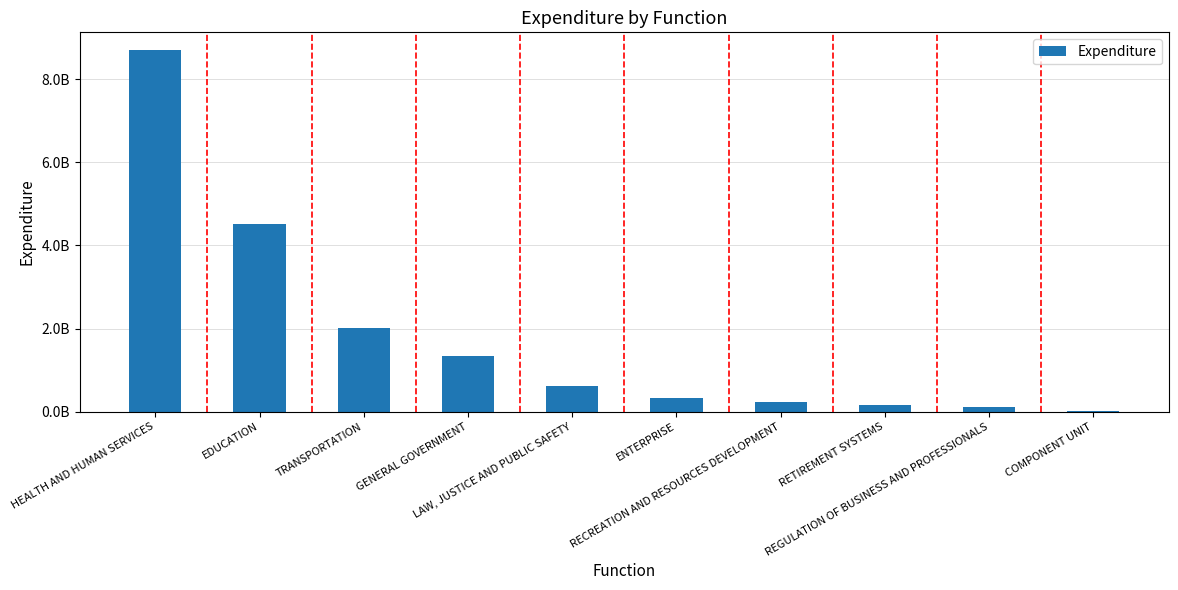

Are the bars horizontal?

No